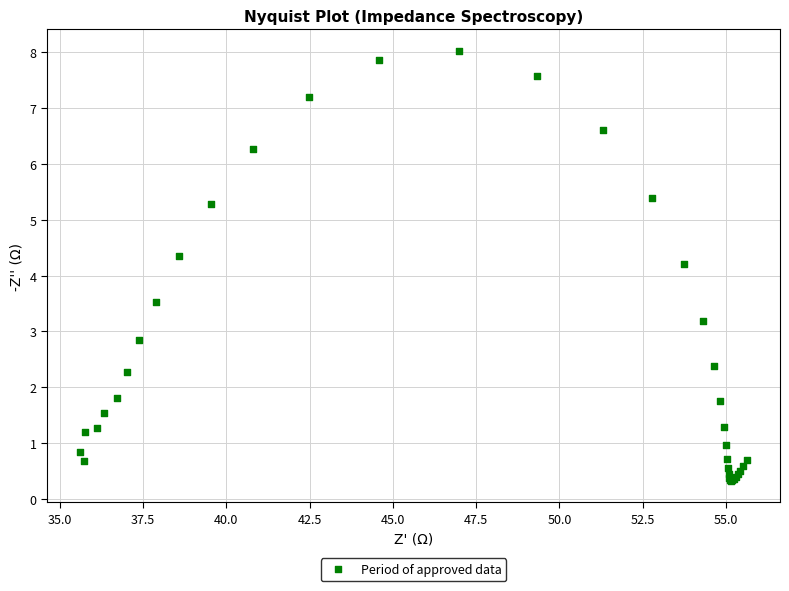

What Y value in the scatter plot is closest to 4?

4.2